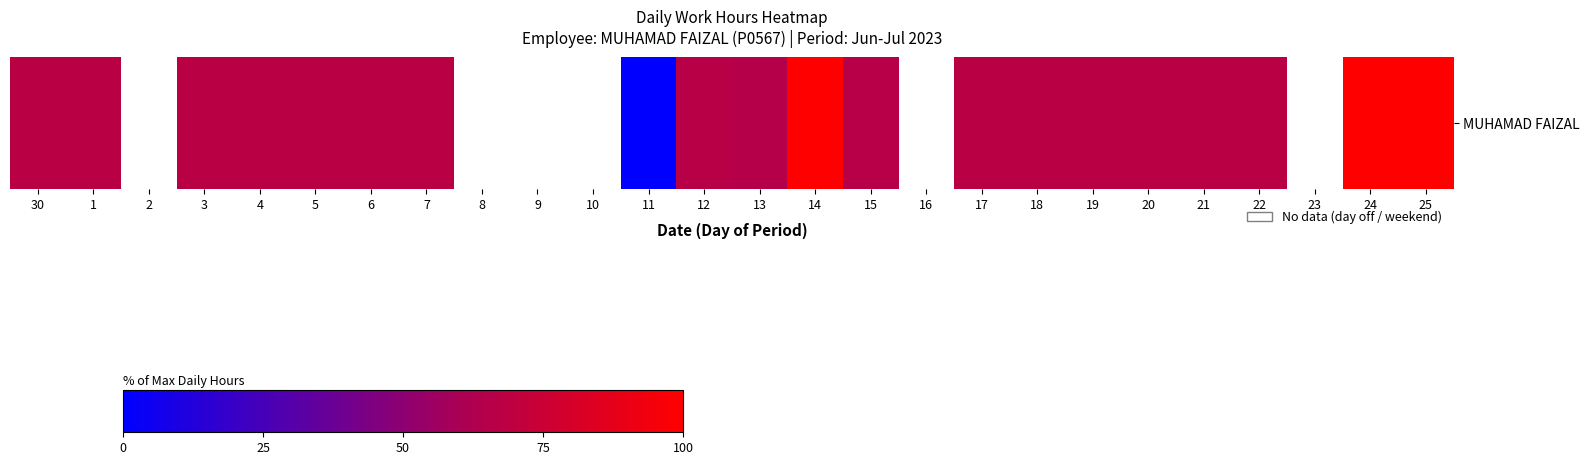

What is the change in value from 6 to 21?

-0.9